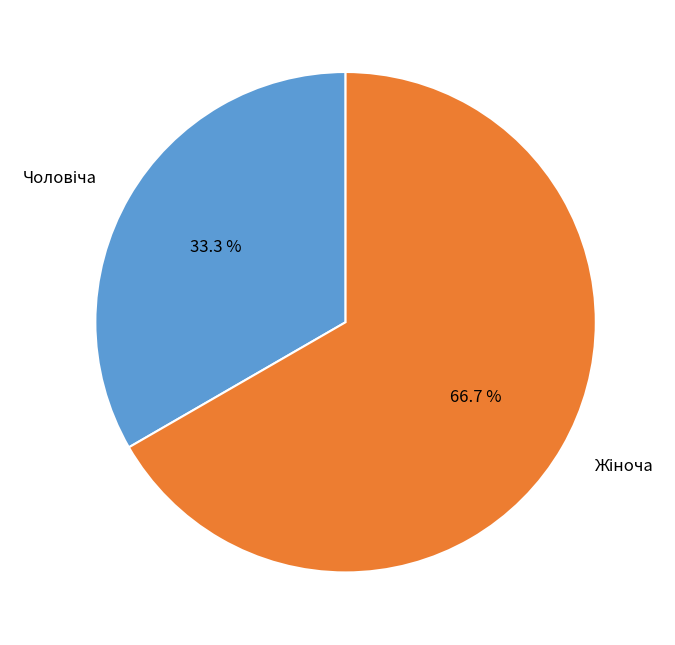

Is there a majority slice in this chart?

Yes